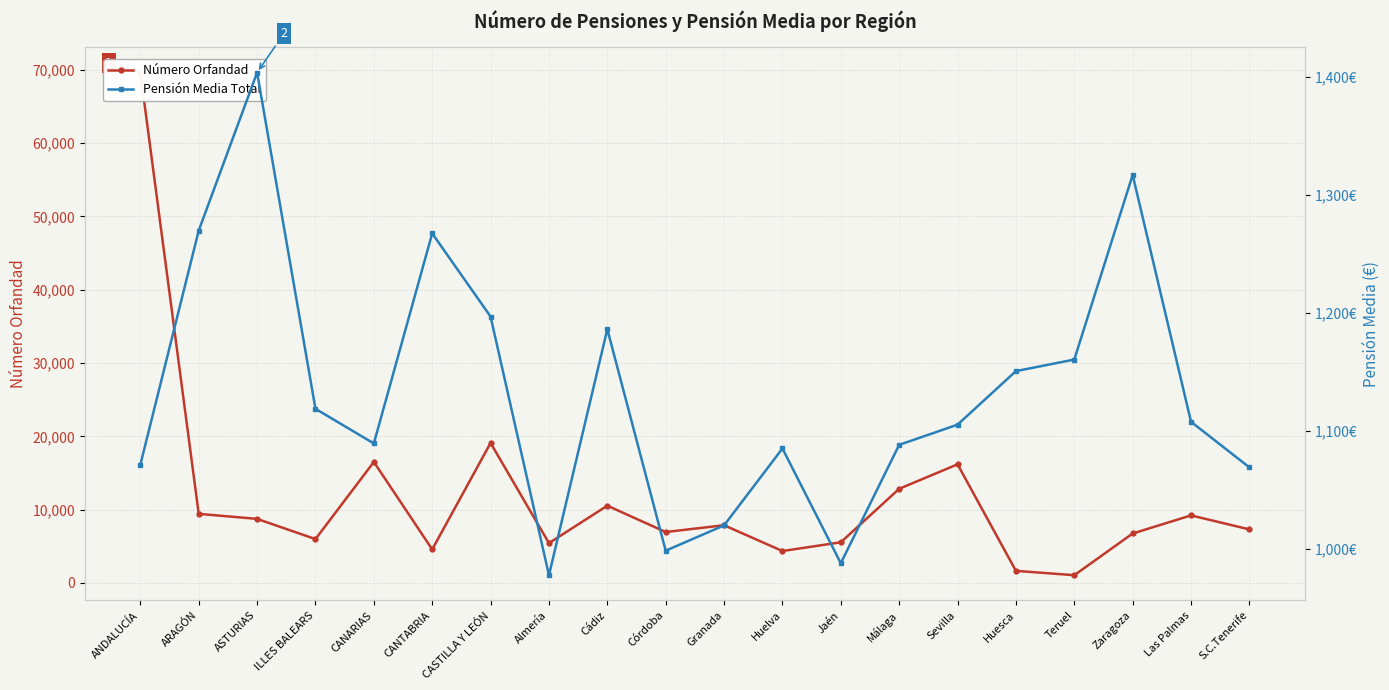

List the labels in order of Pensión Media Total value, smallest first.

Almería, Jaén, Córdoba, Granada, S.C.Tenerife, ANDALUCÍA, Huelva, Málaga, CANARIAS, Sevilla, Las Palmas, ILLES BALEARS, Huesca, Teruel, Cádiz, CASTILLA Y LEÓN, CANTABRIA, ARAGÓN, Zaragoza, ASTURIAS